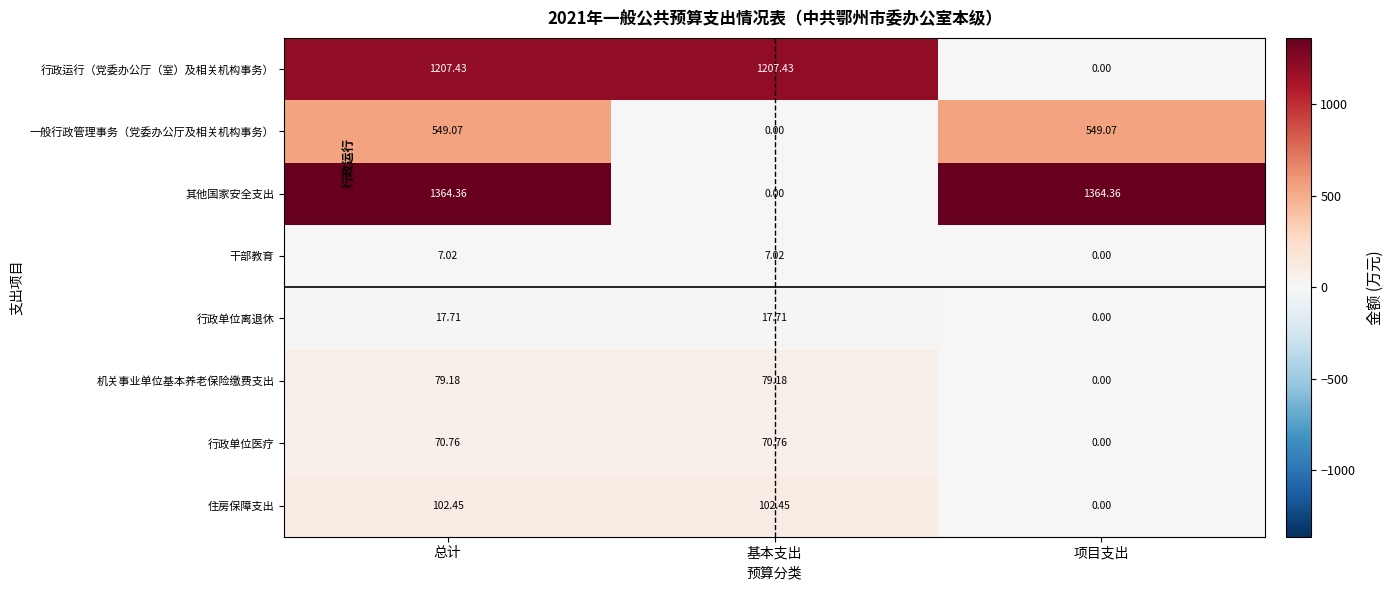

Is the value of 行政运行（党委办公厅（室）及相关机构事务） at 总计 greater than the value of 机关事业单位基本养老保险缴费支出 at 项目支出?

Yes